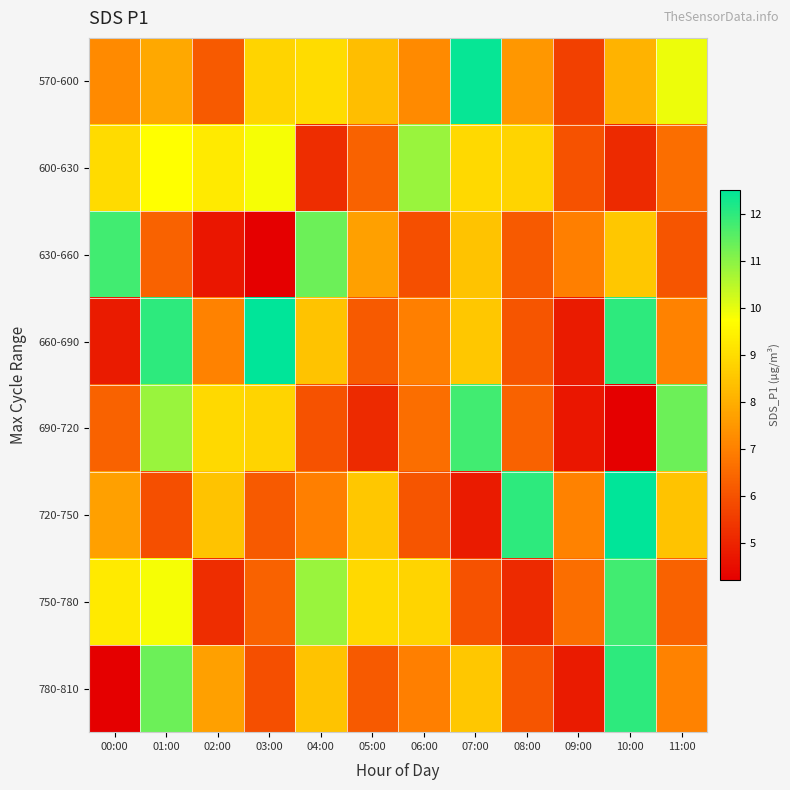

At which category is the sum across all series the highest?

10:00